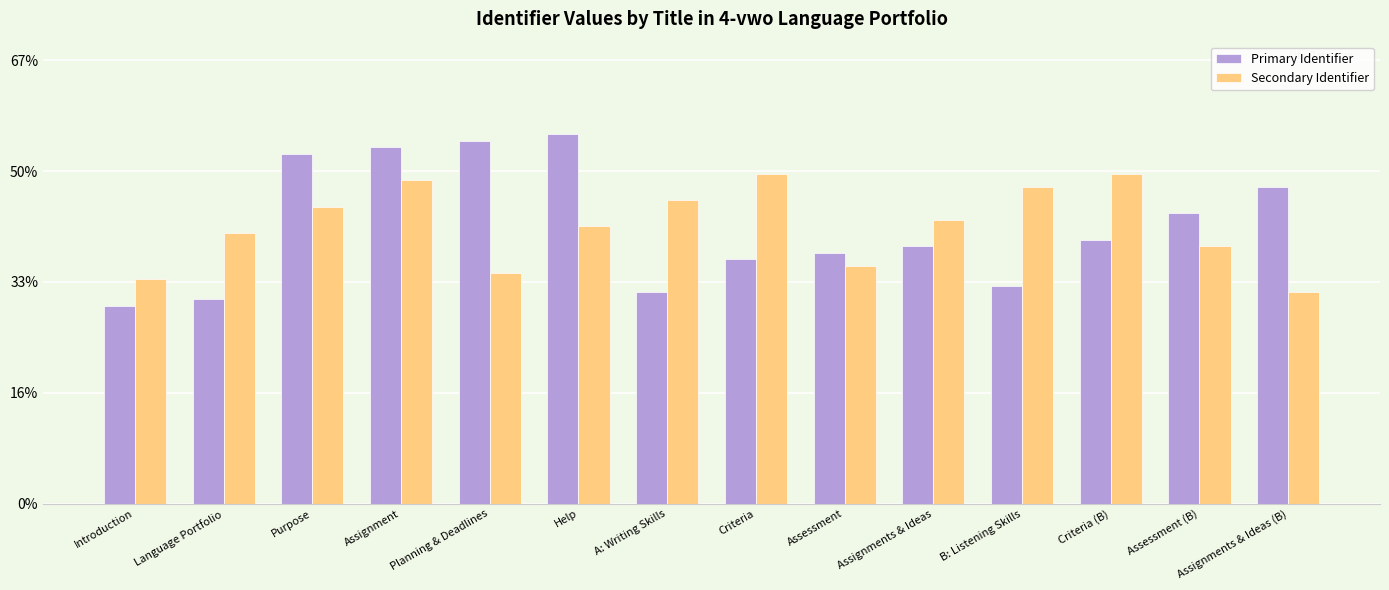

What are all the series names shown in the legend?

Primary Identifier, Secondary Identifier